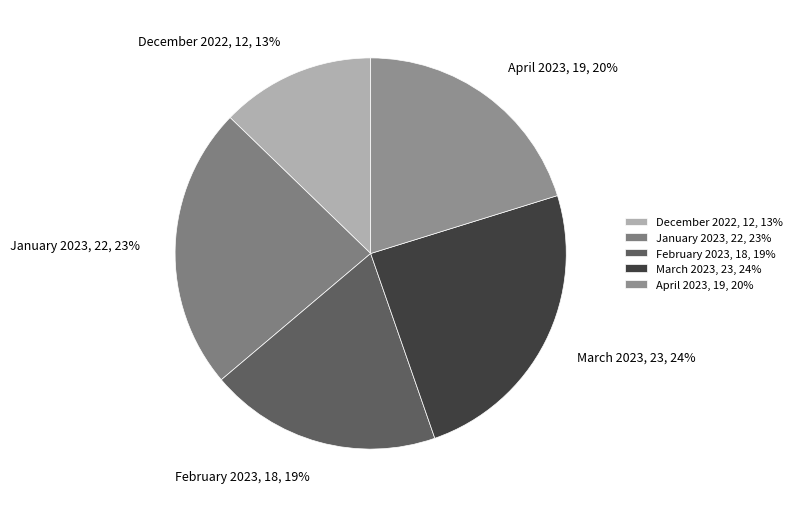

Rank the categories by value from lowest to highest.

December 2022, February 2023, April 2023, January 2023, March 2023